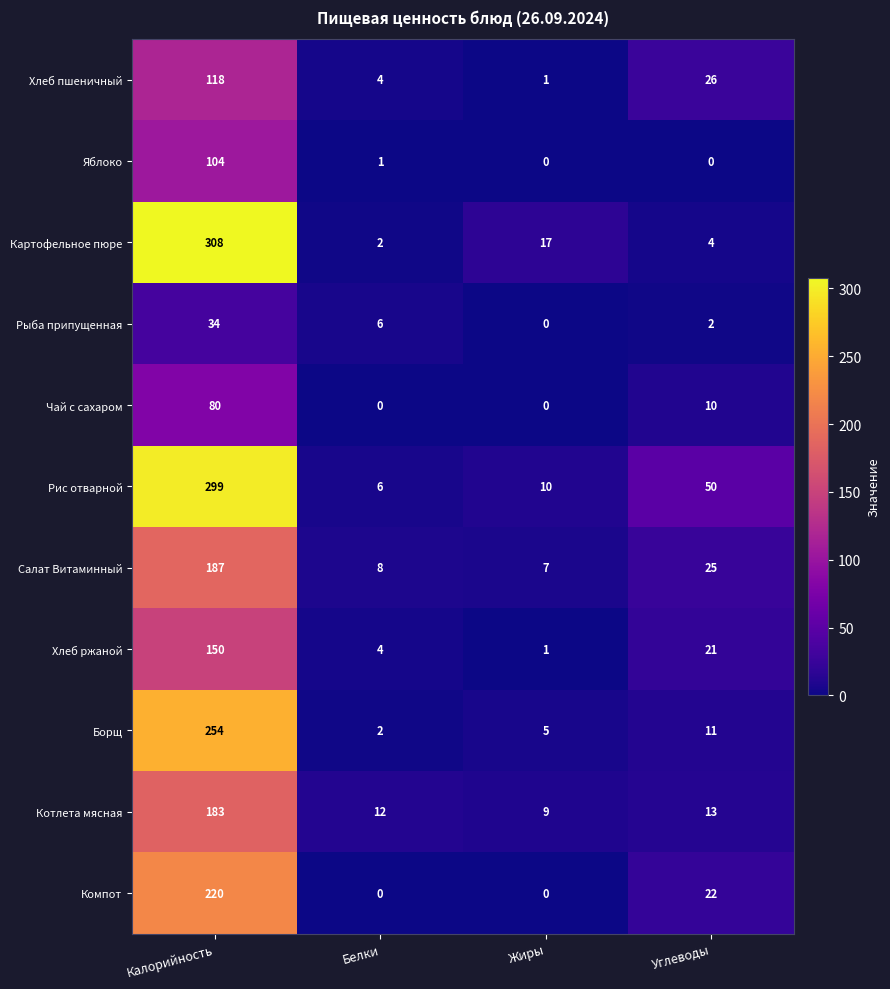

Rank the series at Калорийность from lowest to highest value.

Рыба припущенная, Чай с сахаром, Яблоко, Хлеб пшеничный, Хлеб ржаной, Котлета мясная, Салат Витаминный, Компот, Борщ, Рис отварной, Картофельное пюре